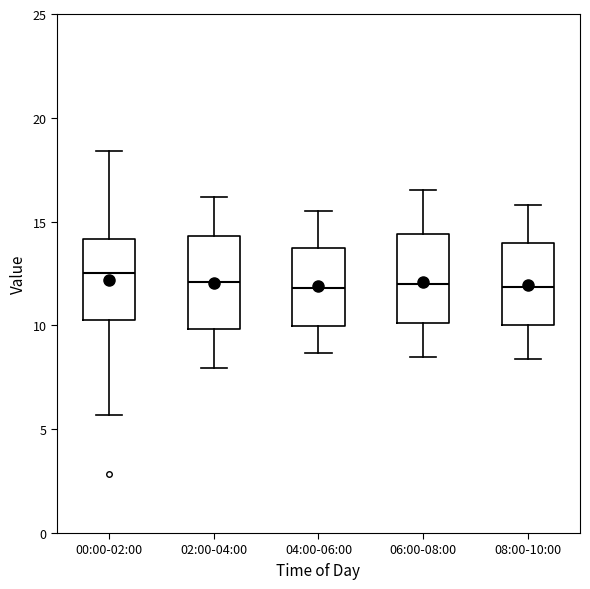

Reading left to right, read every box against the y-axis: the position of its median line, the range the box covers, and the ends of its whiskers. The values are not printed on the chart, so give them approximately, as read against the axis.

00:00-02:00: median 12.5, box 10.5 to 14.0, whiskers 5.5 to 18.5
02:00-04:00: median 12.0, box 10.0 to 14.5, whiskers 8.0 to 16.0
04:00-06:00: median 12.0, box 10.0 to 14.0, whiskers 8.5 to 15.5
06:00-08:00: median 12.0, box 10.0 to 14.5, whiskers 8.5 to 16.5
08:00-10:00: median 12.0, box 10.0 to 14.0, whiskers 8.5 to 16.0